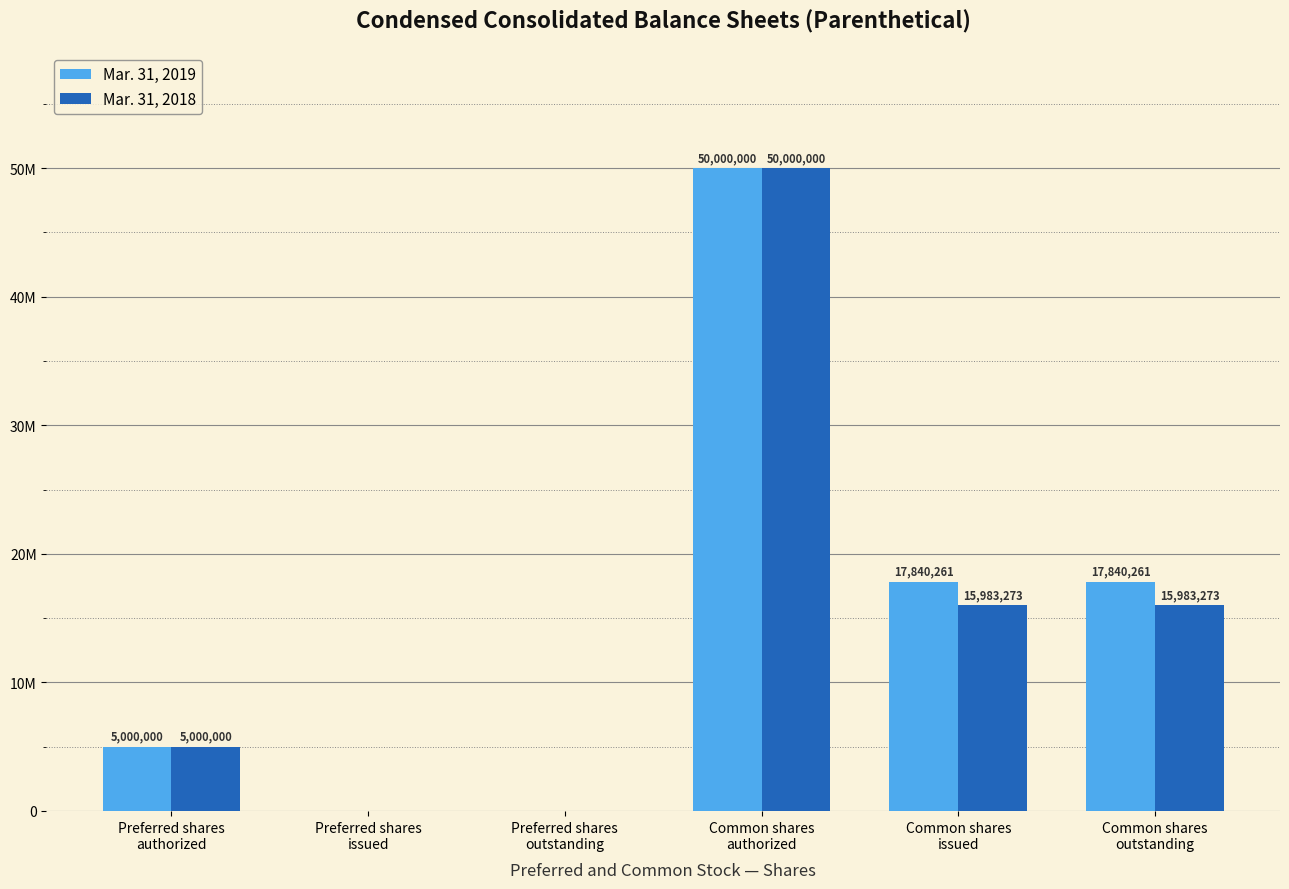

Does the chart contain stacked bars?

No